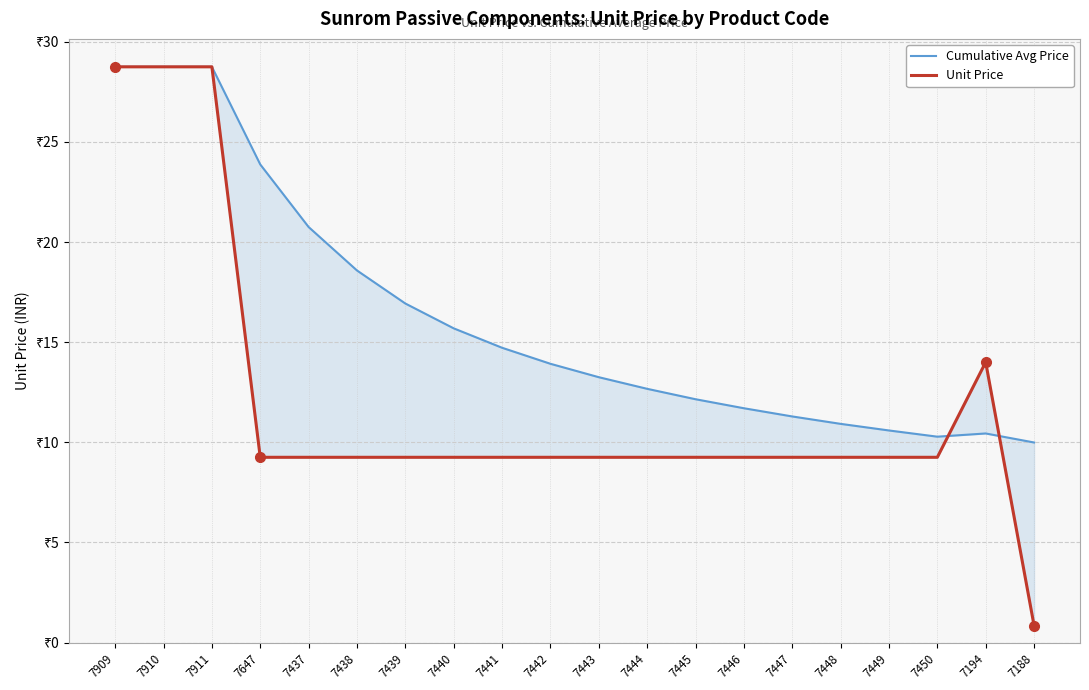

Which series ends up on top after the final intersection of Cumulative Avg Price and Unit Price?

Cumulative Avg Price